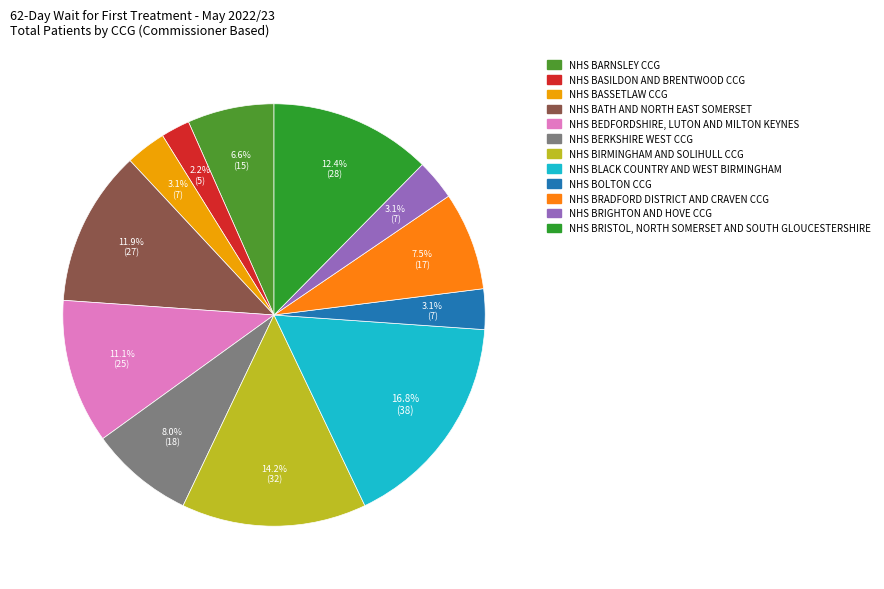

Is it true that NHS BEDFORDSHIRE, LUTON AND MILTON KEYNES is 11% of the pie?

True